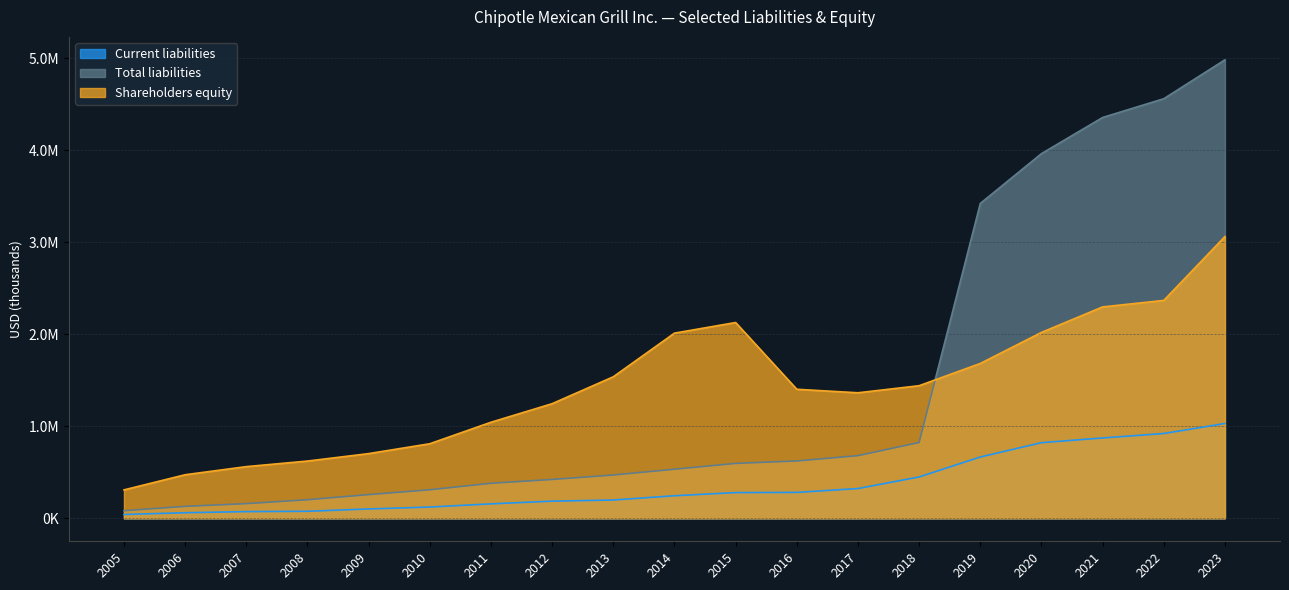

At how many categories does at least one series exceed 1041508?

13